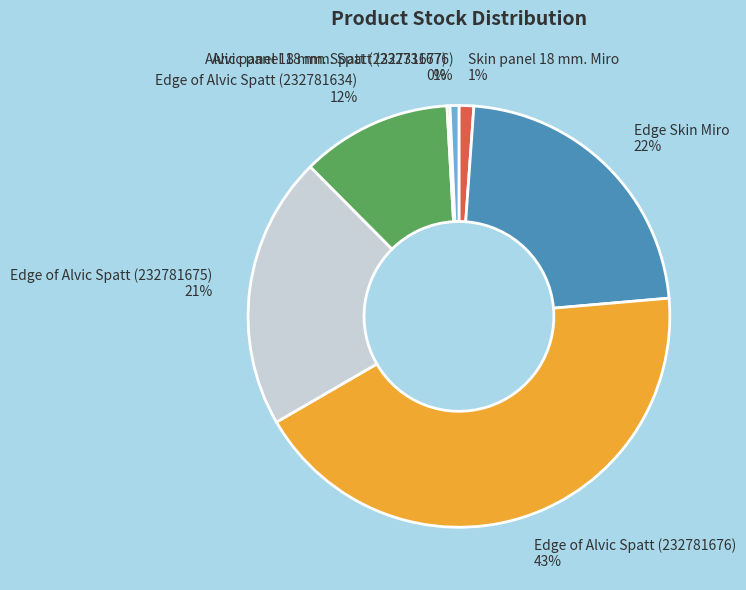

Which slice is the largest?

Edge of Alvic Spatt (232781676)